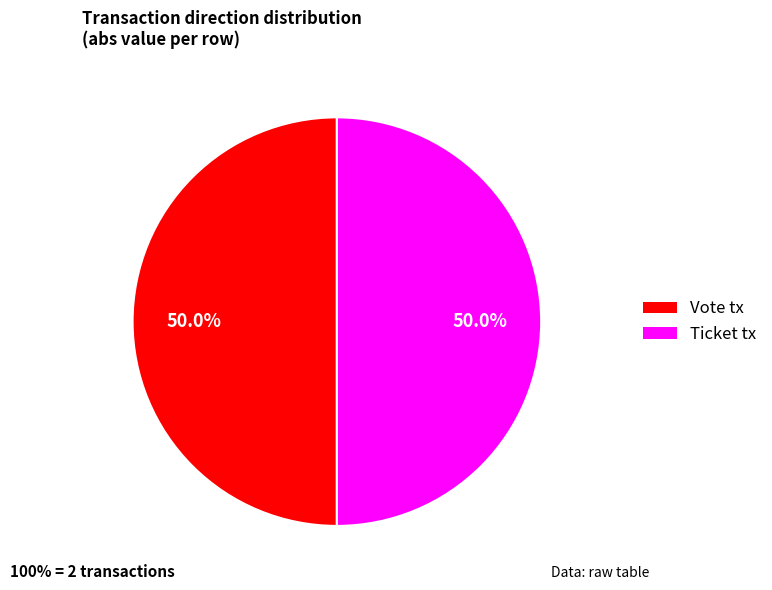

Which category has the smallest portion of the pie?

Ticket tx (io_index=0)